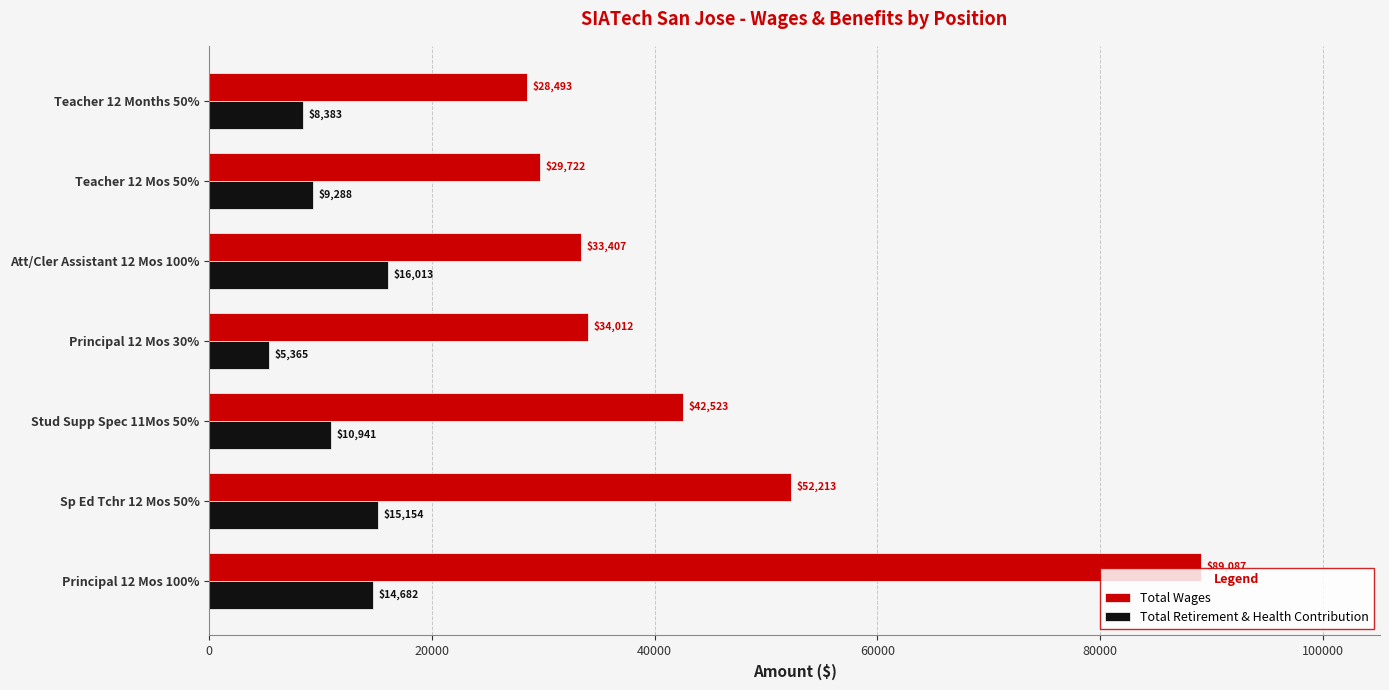

What is the difference between the maximum and minimum values in the Total Retirement & Health Contribution series?

10648